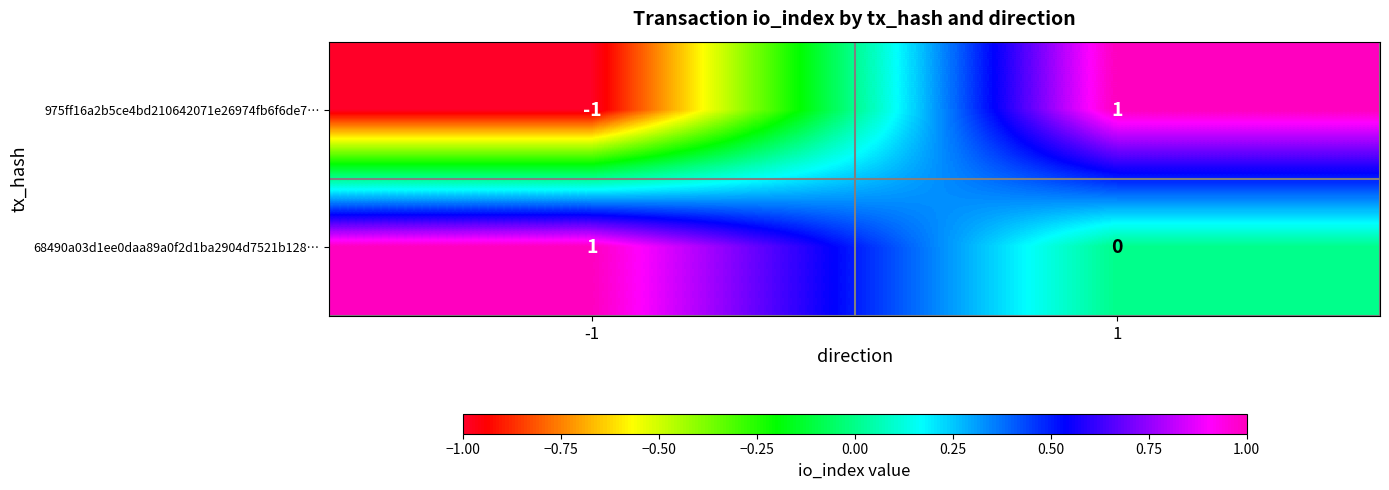

Rank the series at 1 from lowest to highest value.

68490a03d1ee0daa89a0f2d1ba2904d7521b128…, 975ff16a2b5ce4bd210642071e26974fb6f6de7…